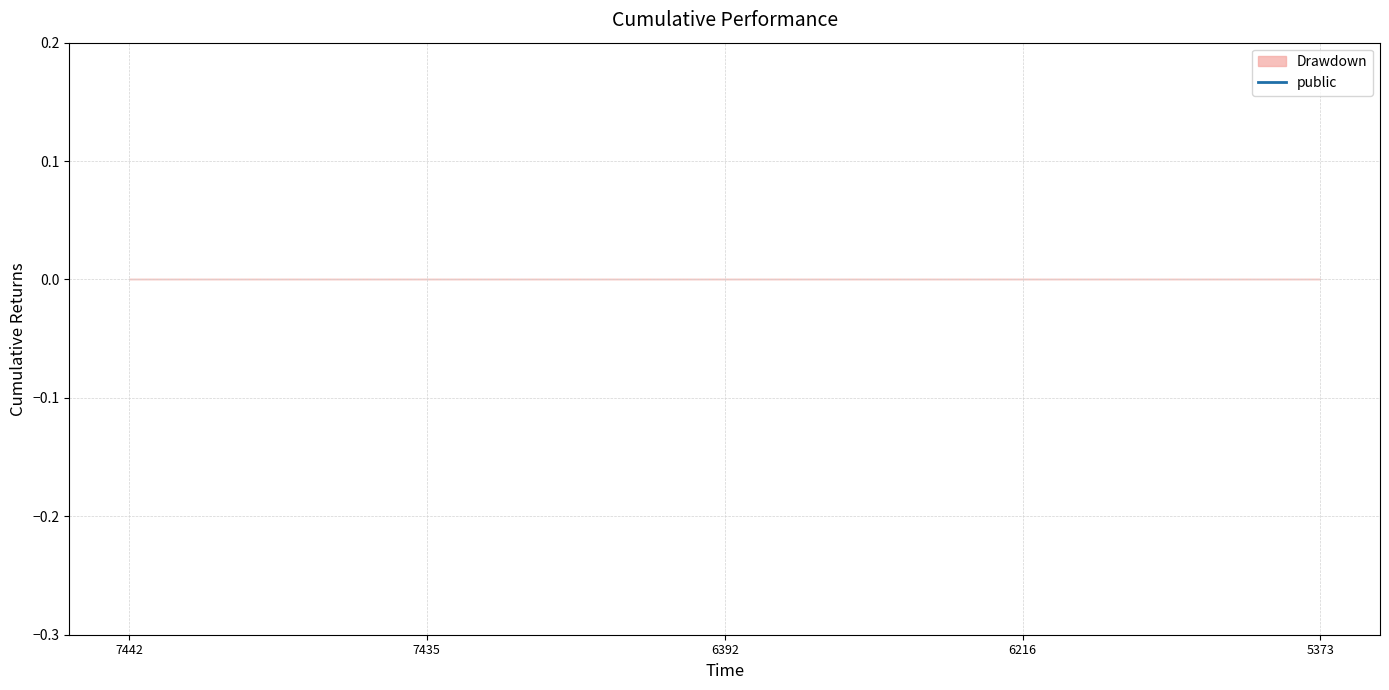

Does the chart display data point markers on the line(s)?

No